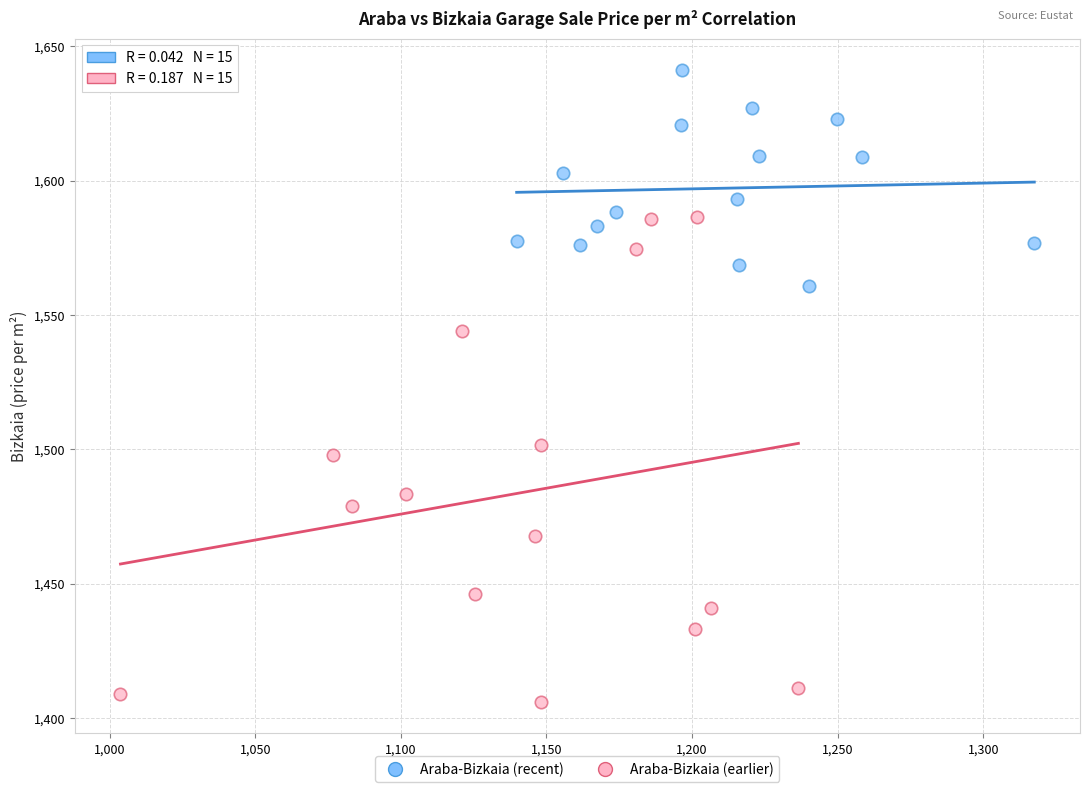

Which series reaches the maximum Y coordinate?

Araba-Bizkaia (recent)